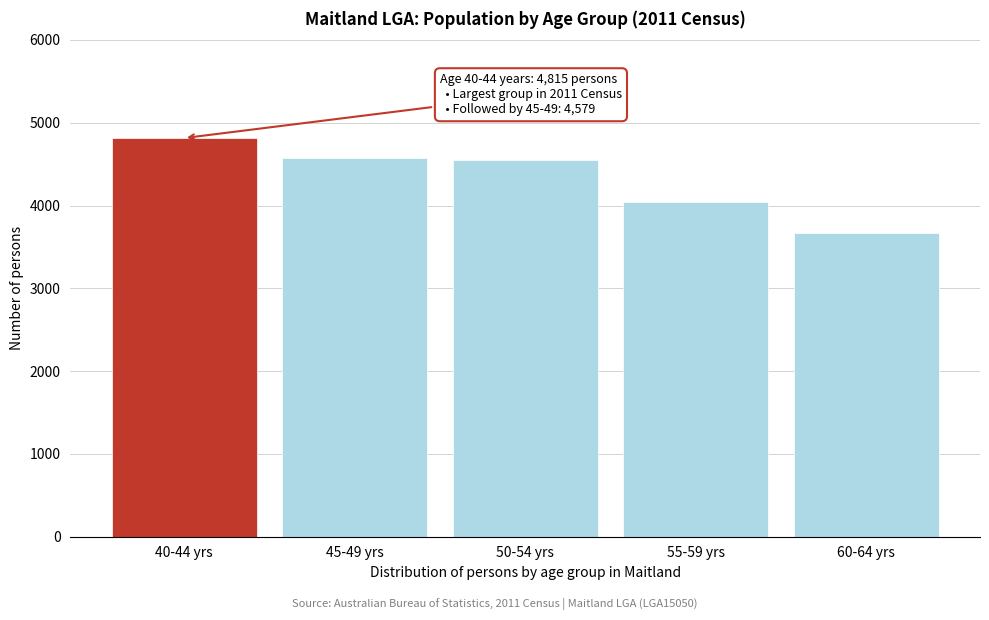

Reading left to right, extract all data points from this chart.

4815	4579	4550	4038	3670